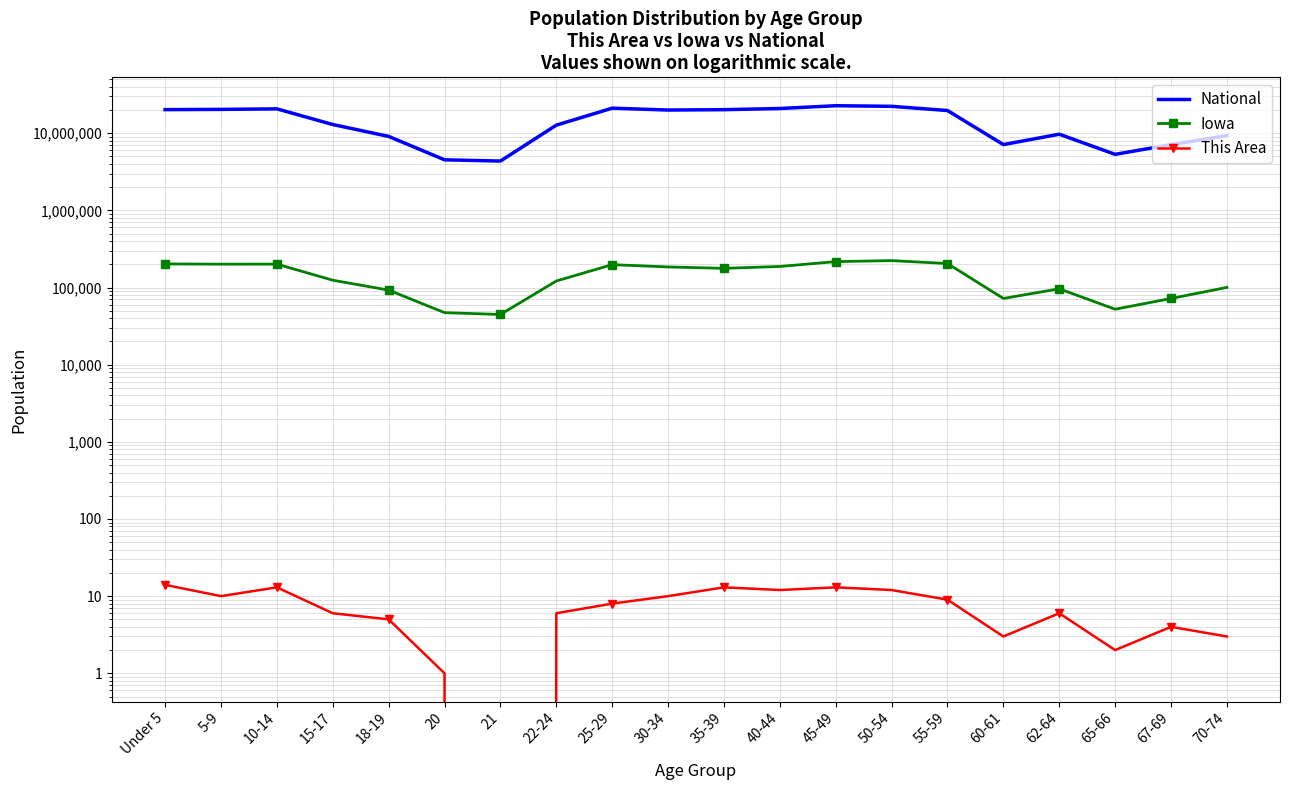

What is the value of the Iowa point at the 13th from the left?

216482